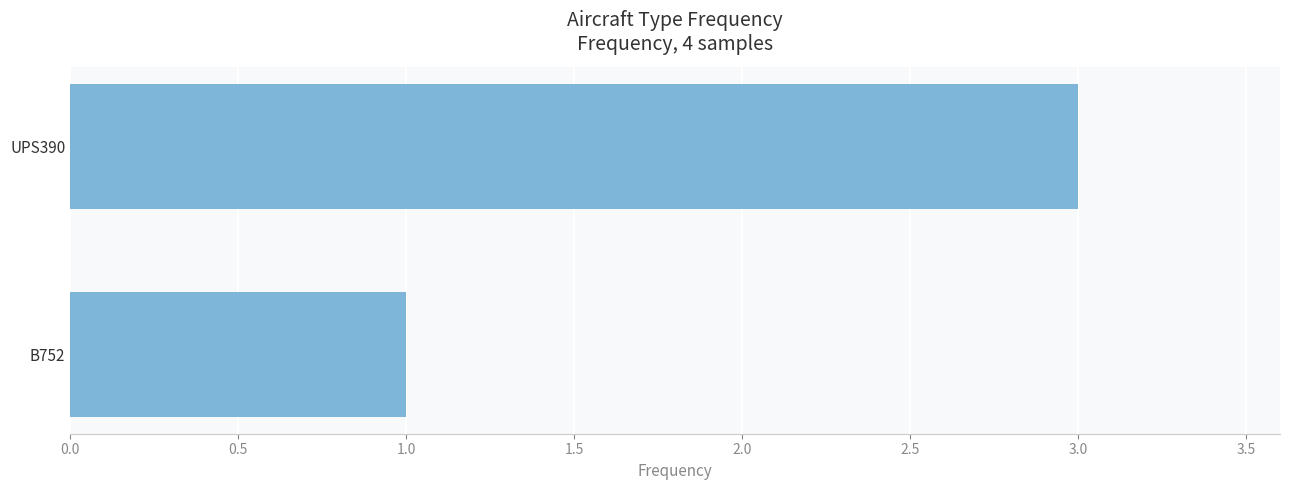

Rank the categories by value from lowest to highest.

B752, UPS390